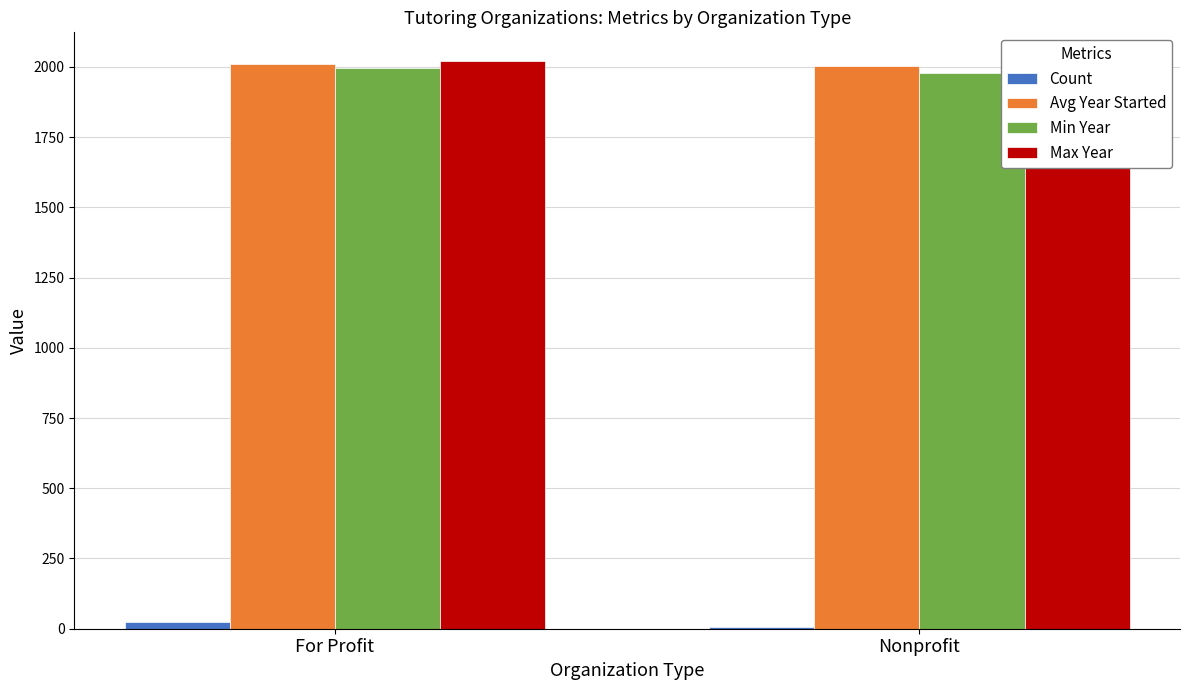

Which series has the largest total across all categories?

Max Year